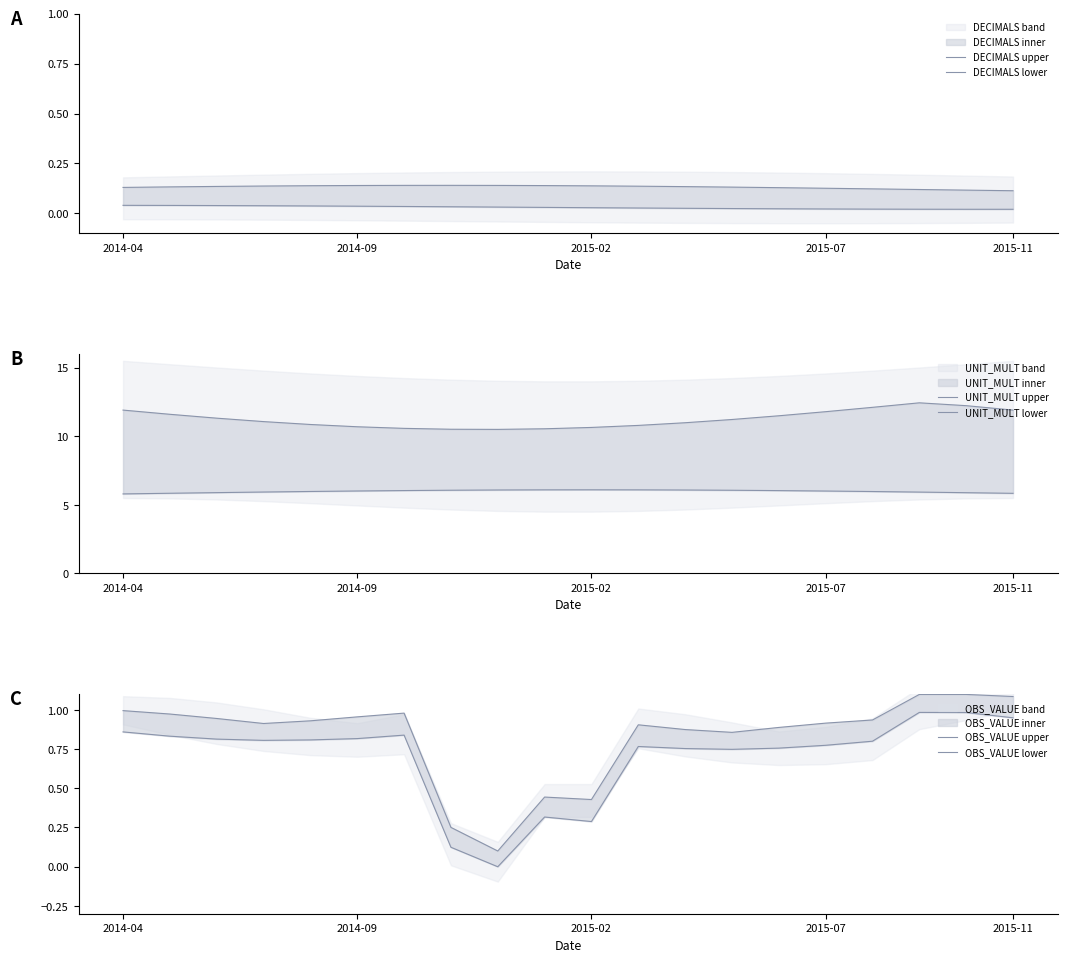

What is the value of the OBS_VALUE lower point at the 20th from the left?

0.9